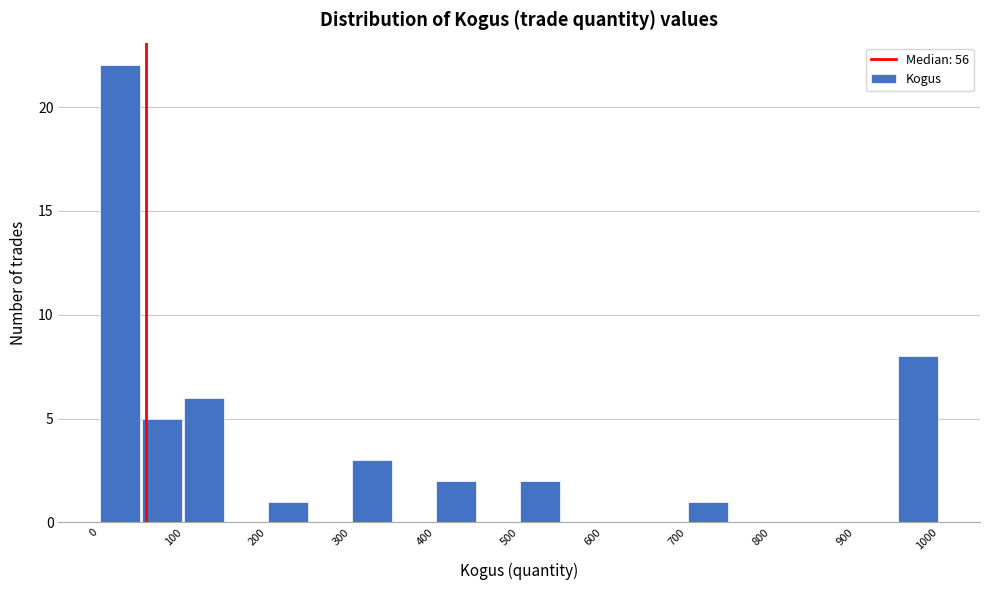

Reading left to right, list every bar in this chart as the range it spans on the x-axis followed by its height. The values are not printed on the chart, so give them approximately, as read against the axis.

0 to 50: 22
50 to 100: 5
100 to 150: 6
150 to 200: 0
200 to 250: 1
250 to 300: 0
300 to 350: 3
350 to 400: 0
400 to 450: 2
450 to 500: 0
500 to 550: 2
550 to 600: 0
600 to 650: 0
650 to 700: 0
700 to 750: 1
750 to 800: 0
800 to 850: 0
850 to 900: 0
900 to 950: 0
950 to 1000: 8